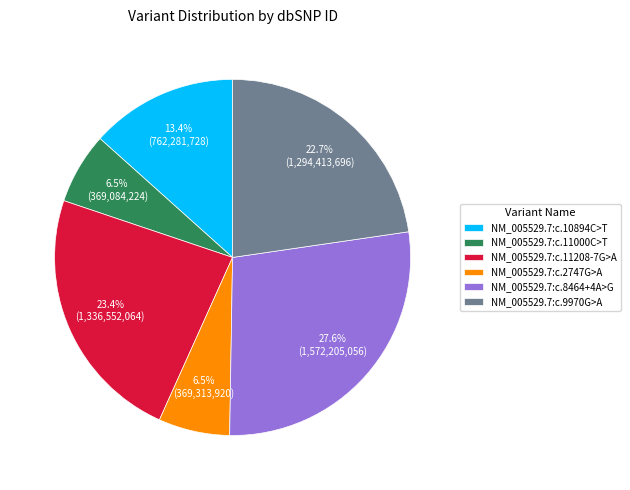

Count the number of slices in the pie.

6